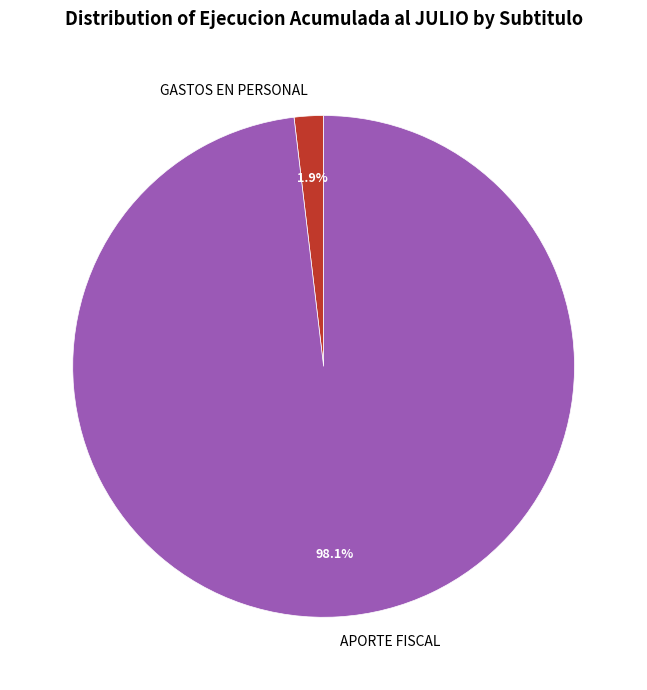

Which slice is the smallest?

GASTOS EN PERSONAL